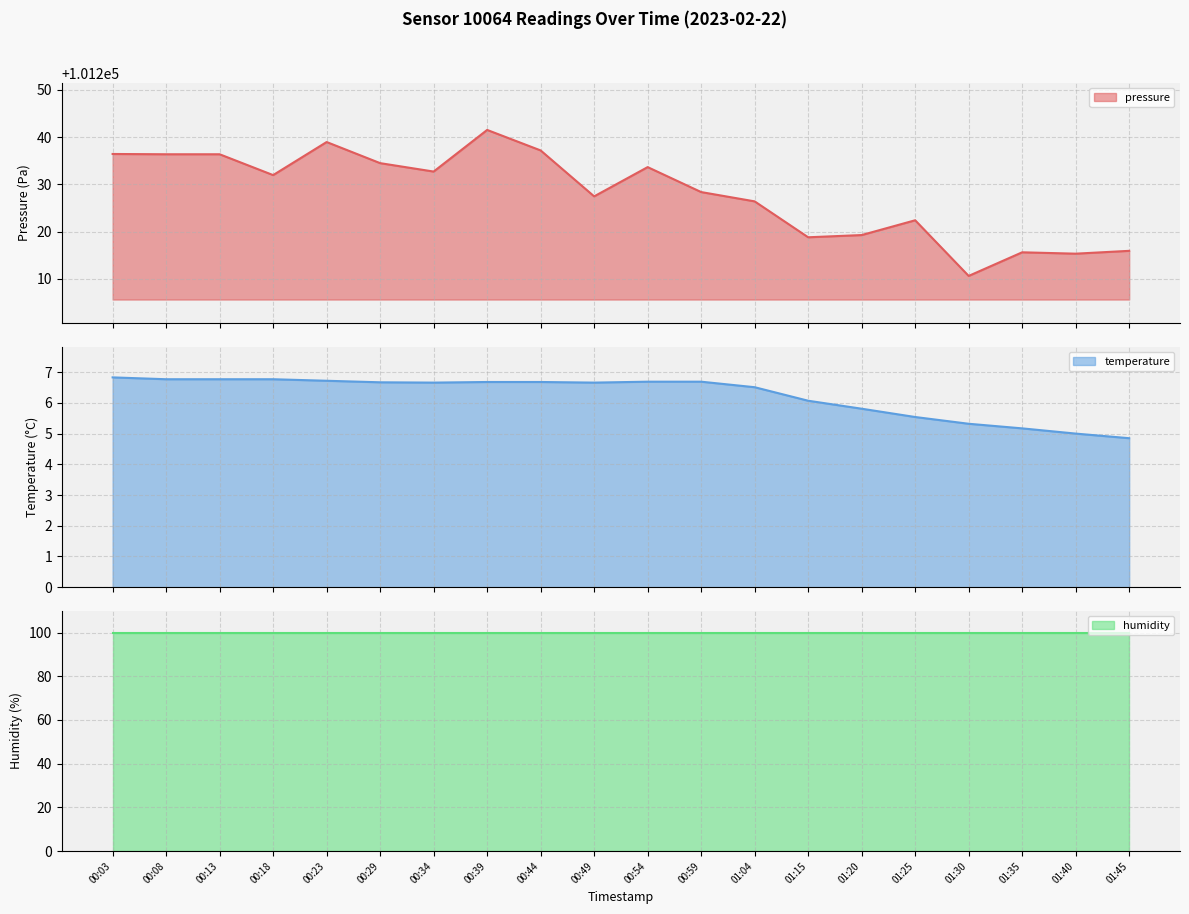

True or false: pressure has more than 1 interior local peaks.

True